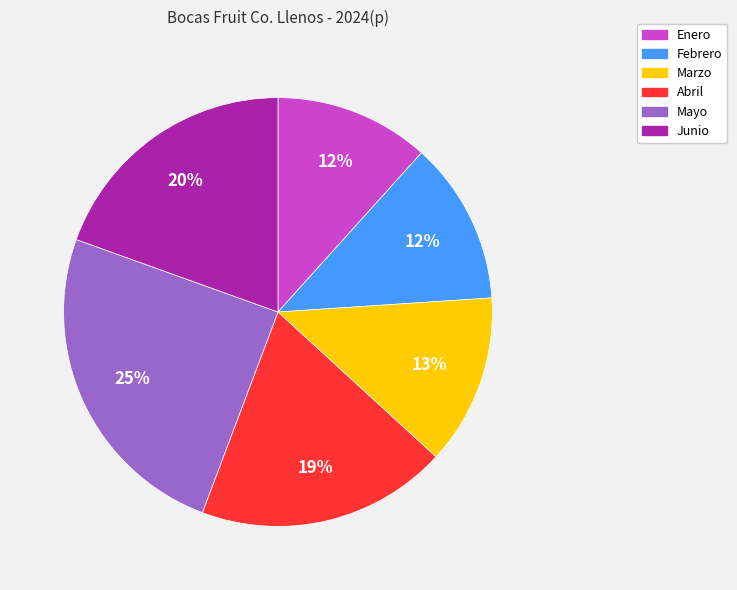

To the nearest percent, what is the average slice percentage?

17%